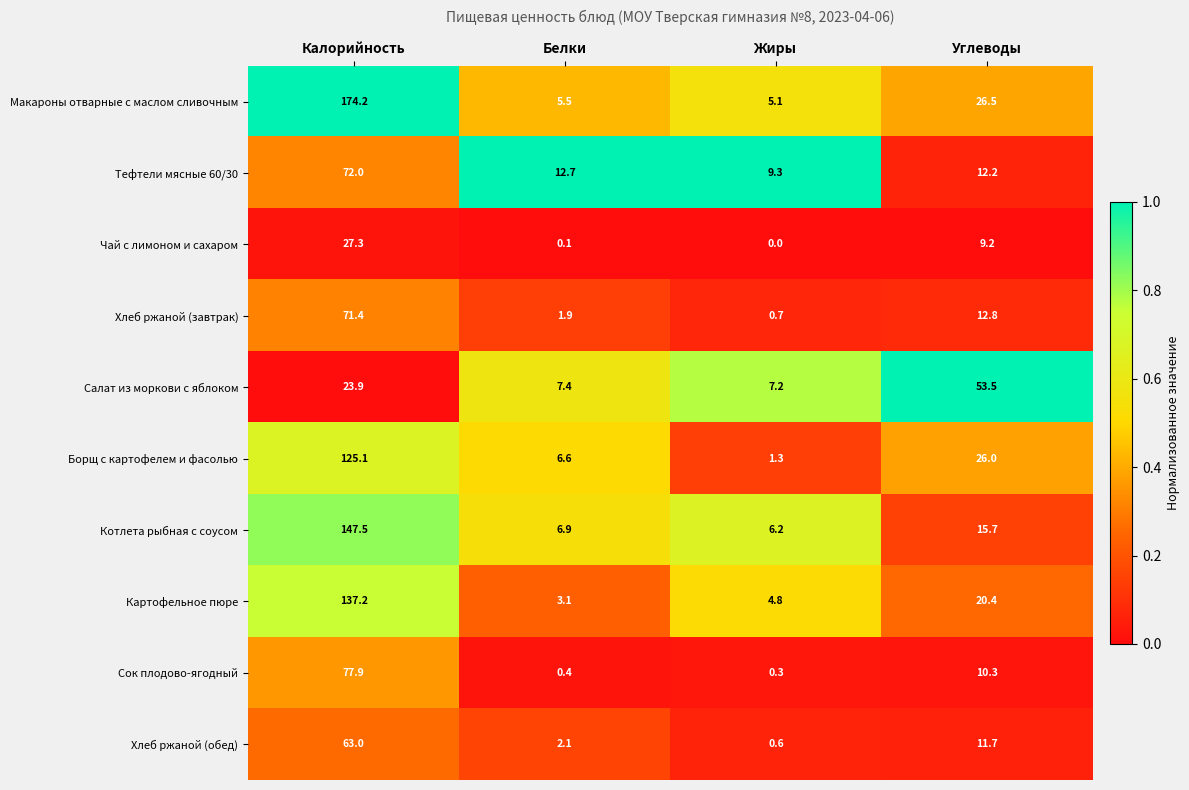

Which label corresponds to the smallest value in the chart?

Жиры